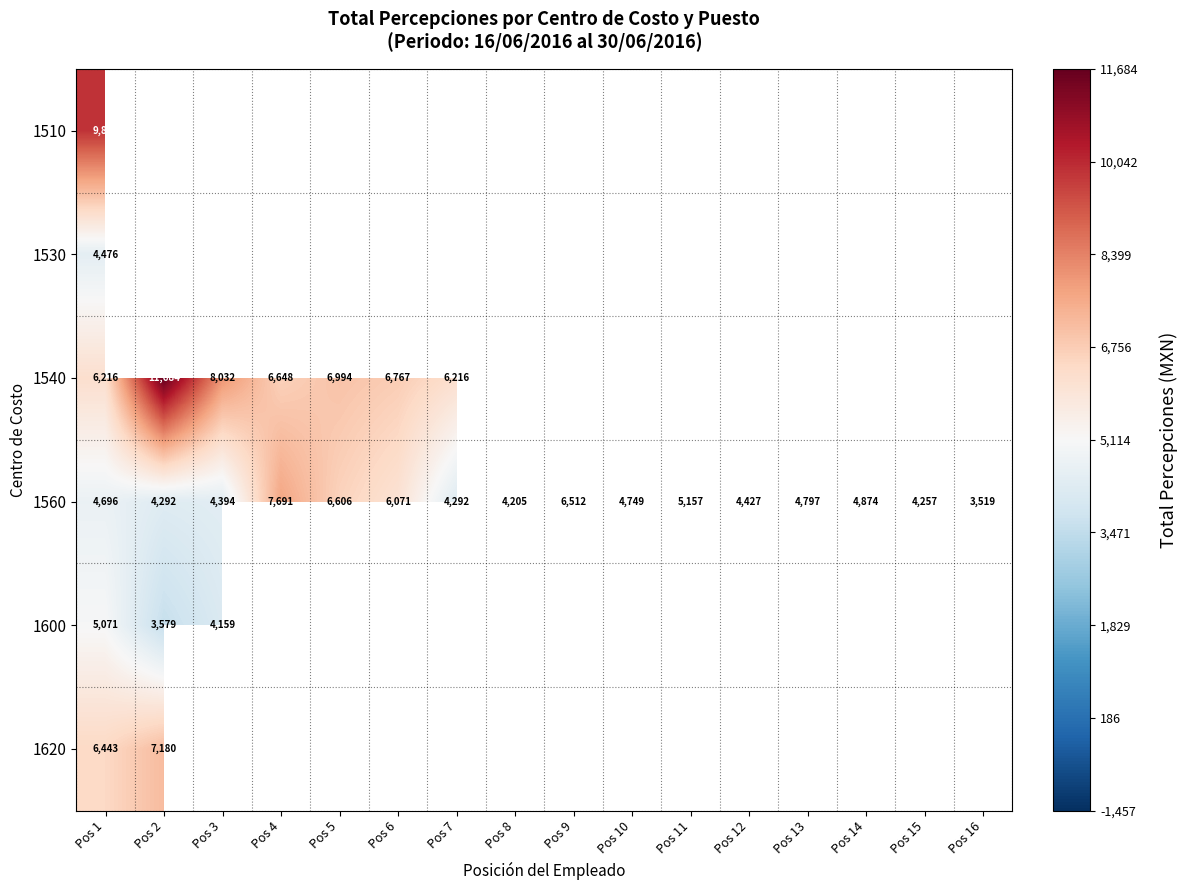

How many values in the 1560 series are below 4748?

8